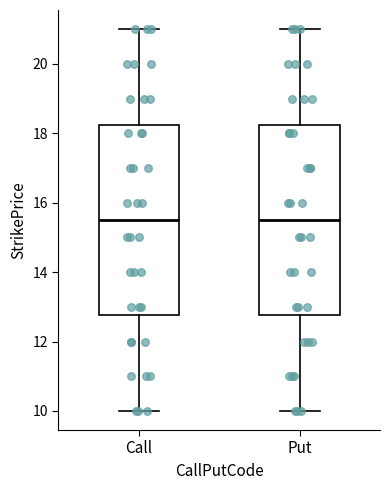

Reading left to right, read every box against the y-axis: the position of its median line, the range the box covers, and the ends of its whiskers. The values are not printed on the chart, so give them approximately, as read against the axis.

Call: median 15.6, box 12.8 to 18.2, whiskers 10.0 to 21.0
Put: median 15.6, box 12.8 to 18.2, whiskers 10.0 to 21.0